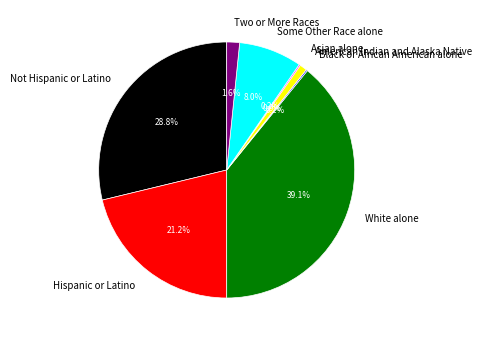

The American Indian and Alaska Native slice represents 13% of the pie. True or false?

False